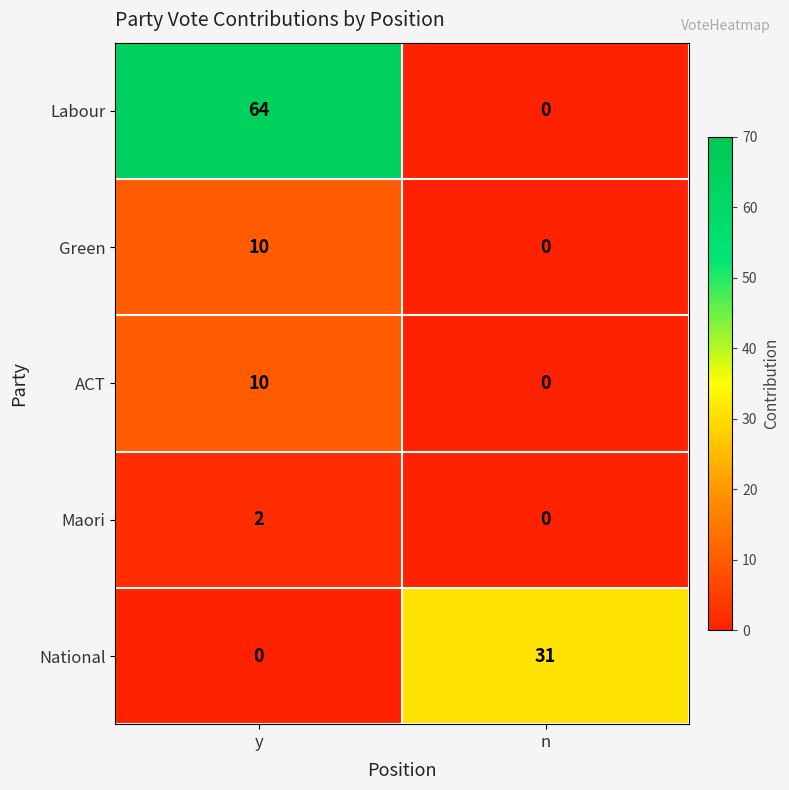

Which series has the largest range (max minus min)?

Labour